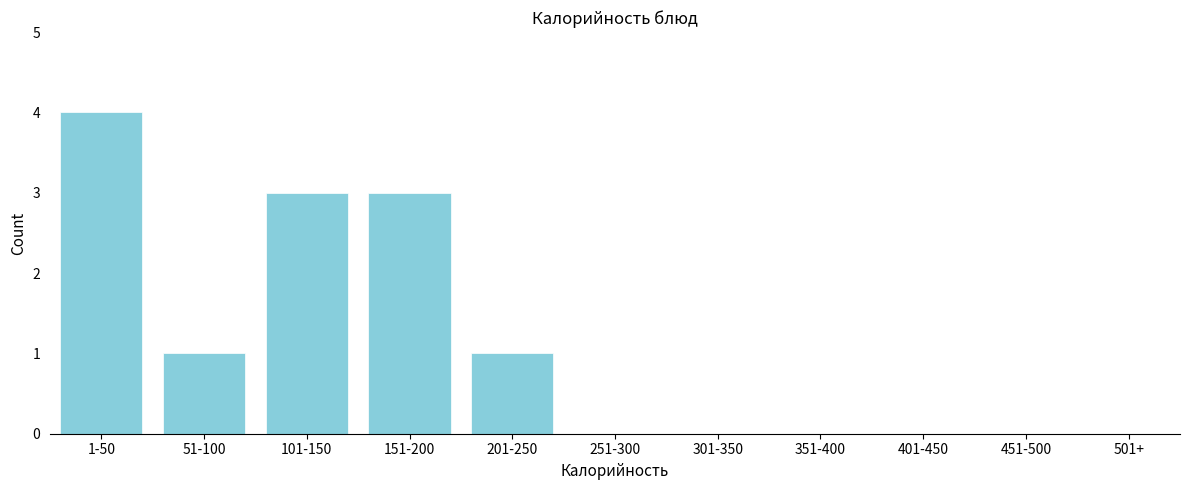

Reading left to right, what are all the values shown in this chart?

1-50=4	51-100=1	101-150=3	151-200=3	201-250=1